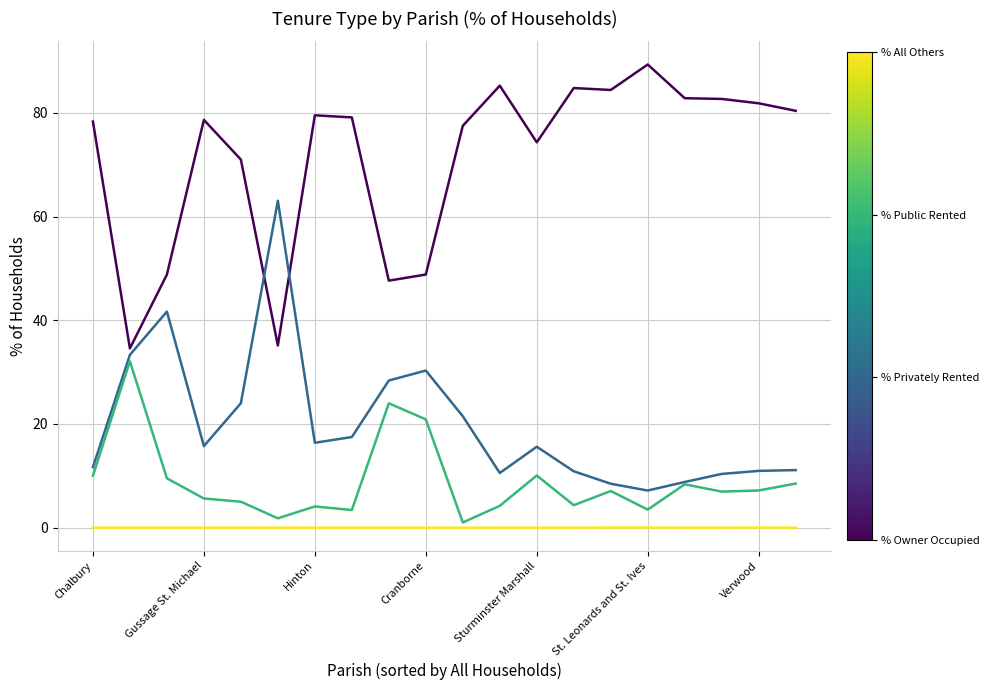

Does the chart have visible grid lines?

Yes